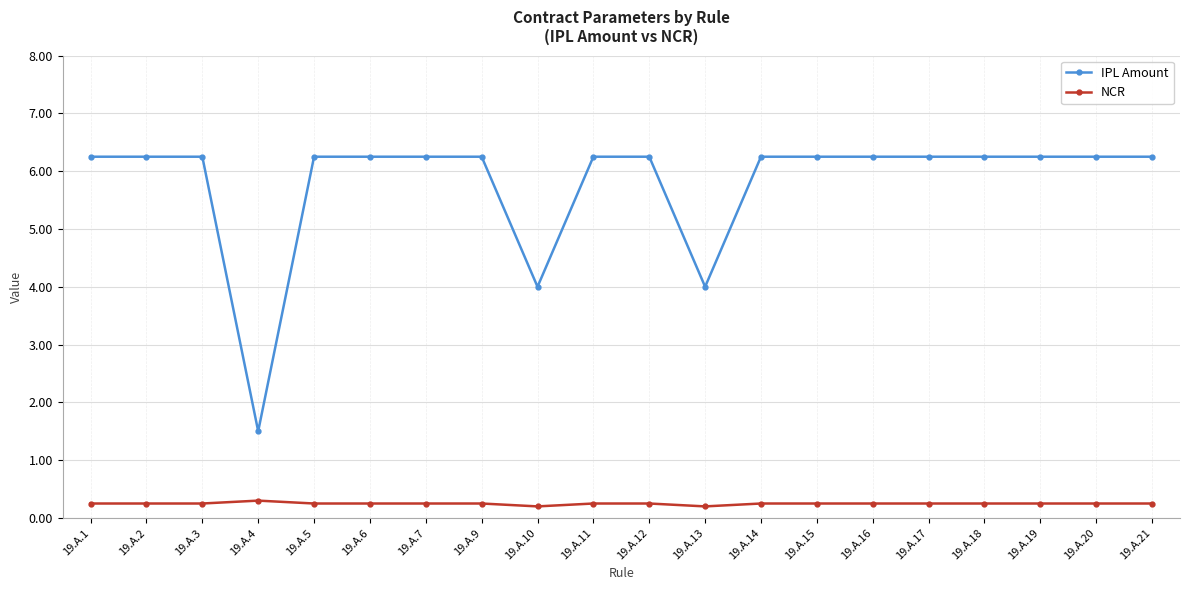

Rank the series by their average value, from lowest to highest.

NCR, IPL Amount